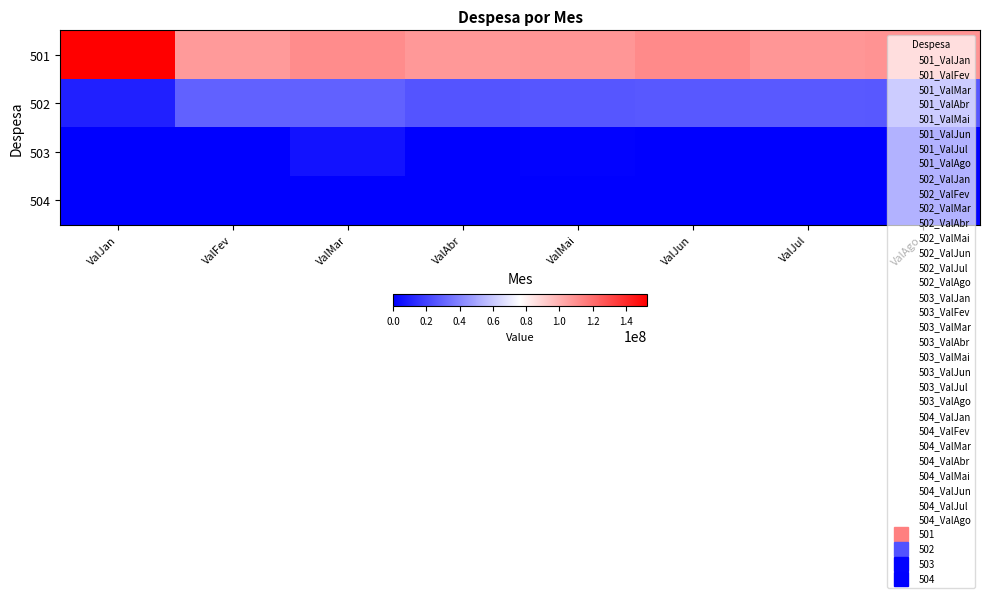

Reading right to left, what are all the values shown in this chart?

501: ValAgo=108540281.1	ValJul=107595063.5	ValJun=111130400.4	ValMai=107854940.9	ValAbr=106911021.4	ValMar=110657093.2	ValFev=106388248.9	ValJan=152735767.3
502: ValAgo=26288285.2	ValJul=27302594.0	ValJun=26526672.9	ValMai=25780449.7	ValAbr=25580674.2	ValMar=29570871.0	ValFev=29486773.4	ValJan=9564285.2
503: ValAgo=0.0	ValJul=0.0	ValJun=0.0	ValMai=1144380.0	ValAbr=0.0	ValMar=5481000.0	ValFev=0.0	ValJan=0.0
504: ValAgo=0.0	ValJul=0.0	ValJun=0.0	ValMai=0.0	ValAbr=0.0	ValMar=0.0	ValFev=0.0	ValJan=0.0